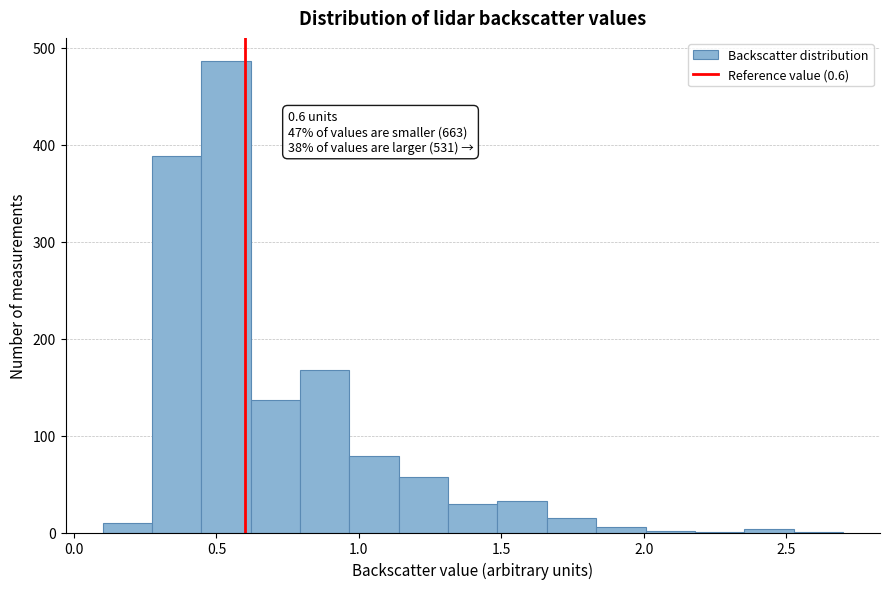

Read against the x-axis, roughly where is the centre of the tallest bar?

0.55